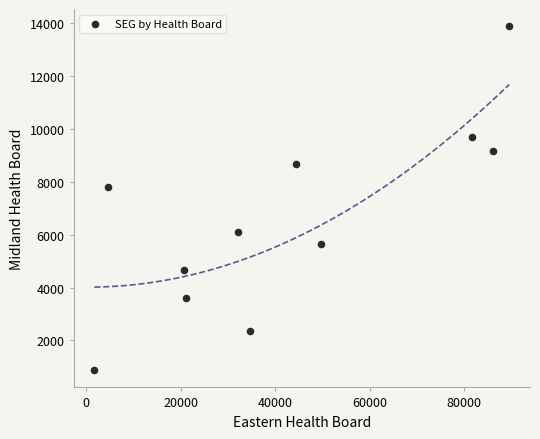

What is the average Y value?

6585